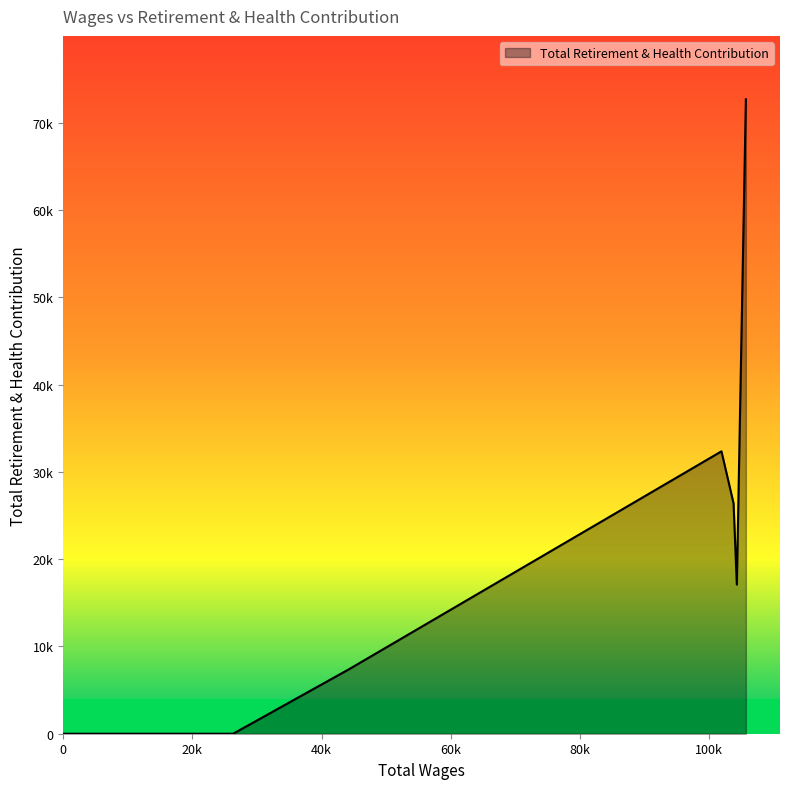

Is this an area chart (filled region under the line)?

Yes